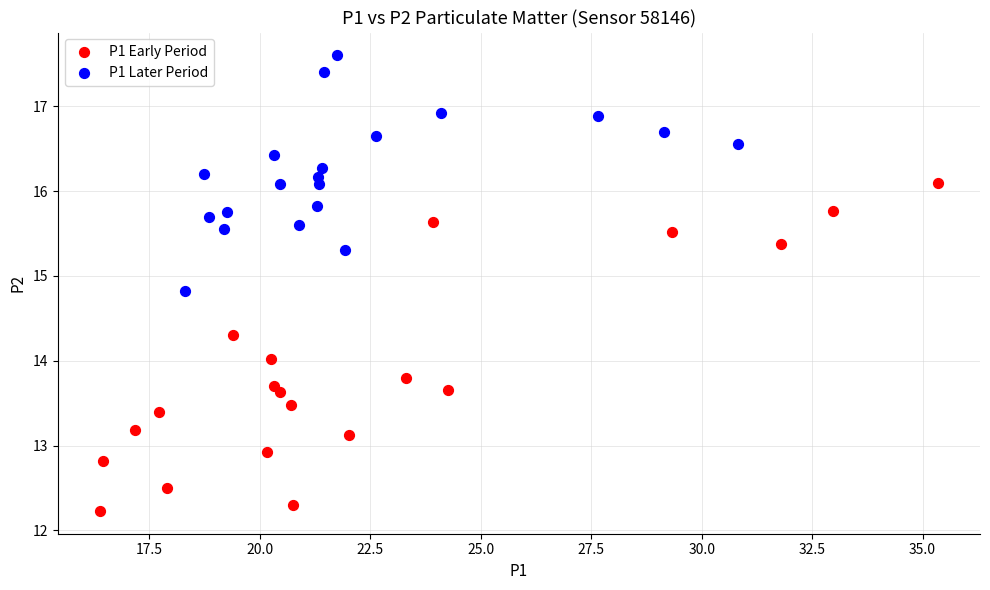

Which series contains the lowest Y value?

P1 Early Period